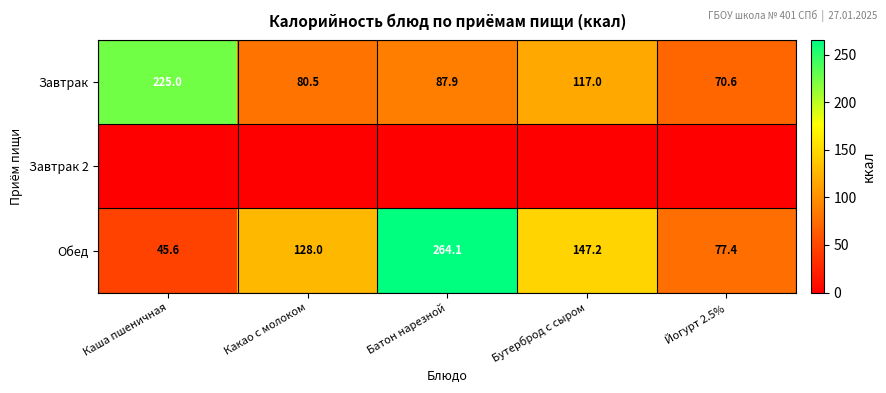

The Обед series shows 264.1 at Батон нарезной. True or false?

True